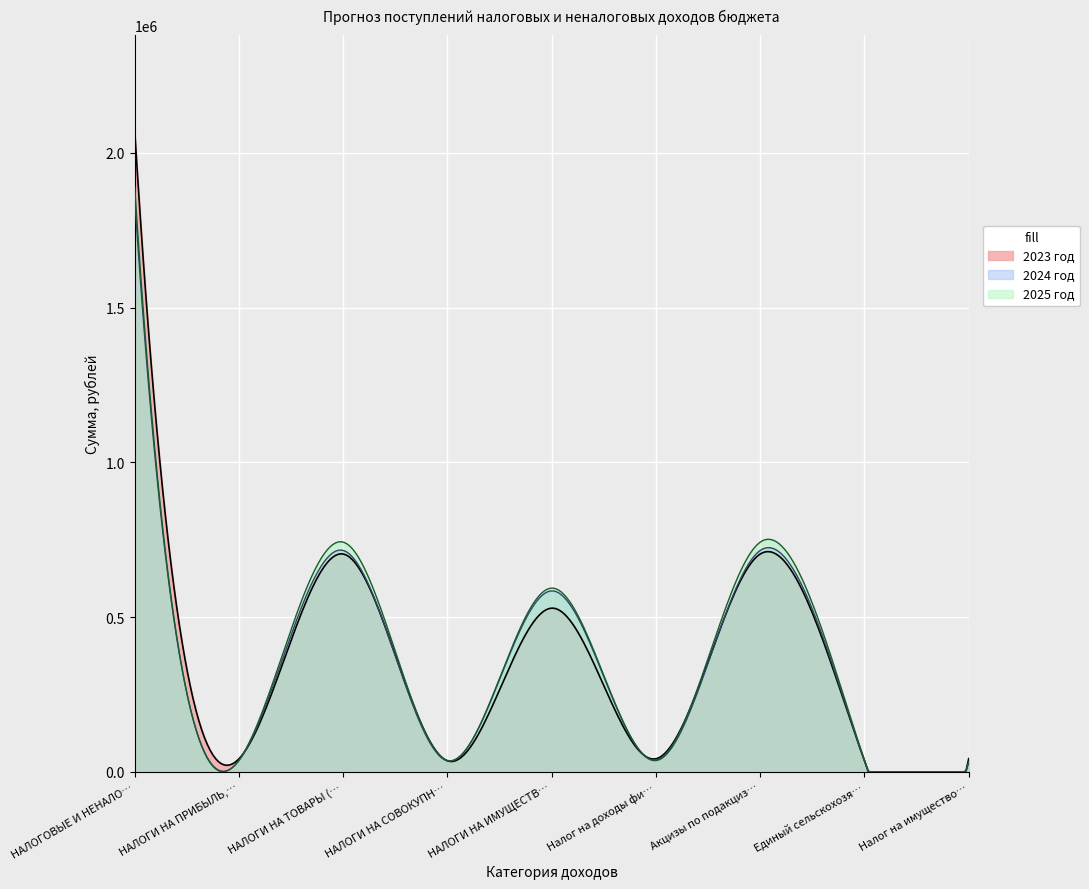

True or false: 2024 год and 2025 год cross at least once.

False